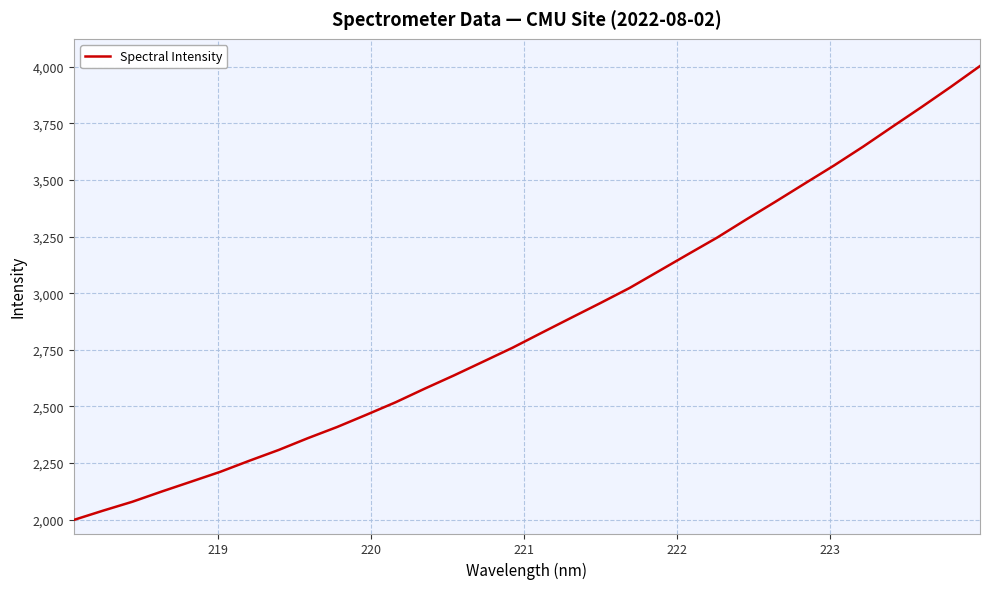

What is the minimum value shown in the chart?

1998.1